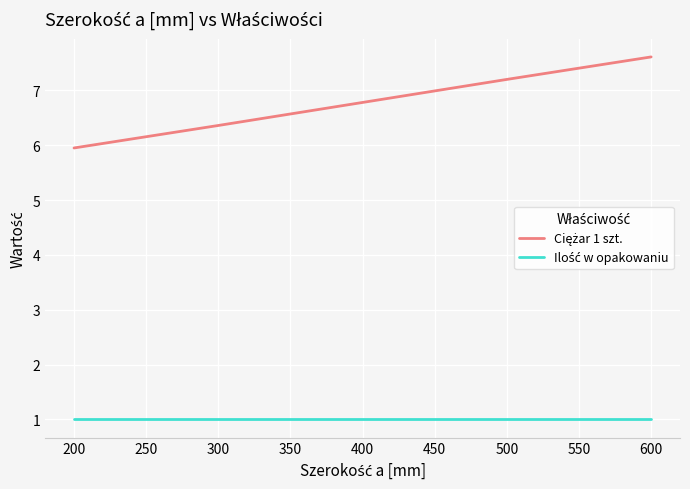

At which category is the sum across all series the highest?

600